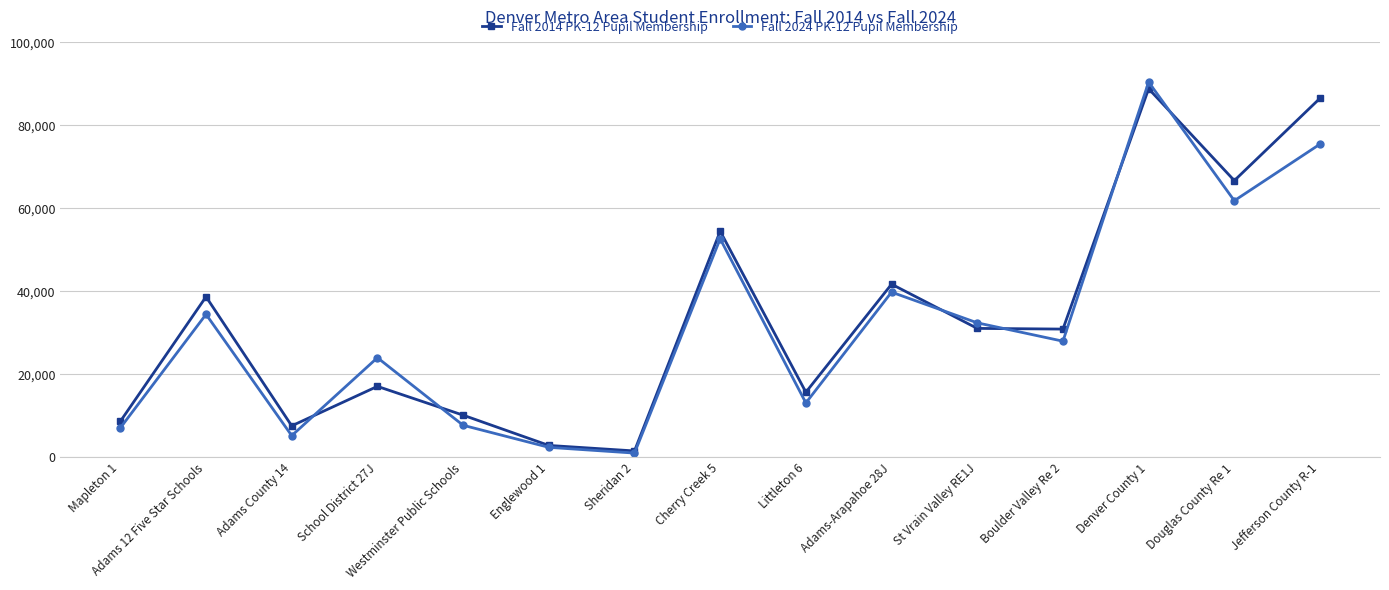

What is the difference between the maximum and minimum values in the Fall 2014 PK-12 Pupil Membership series?

87303